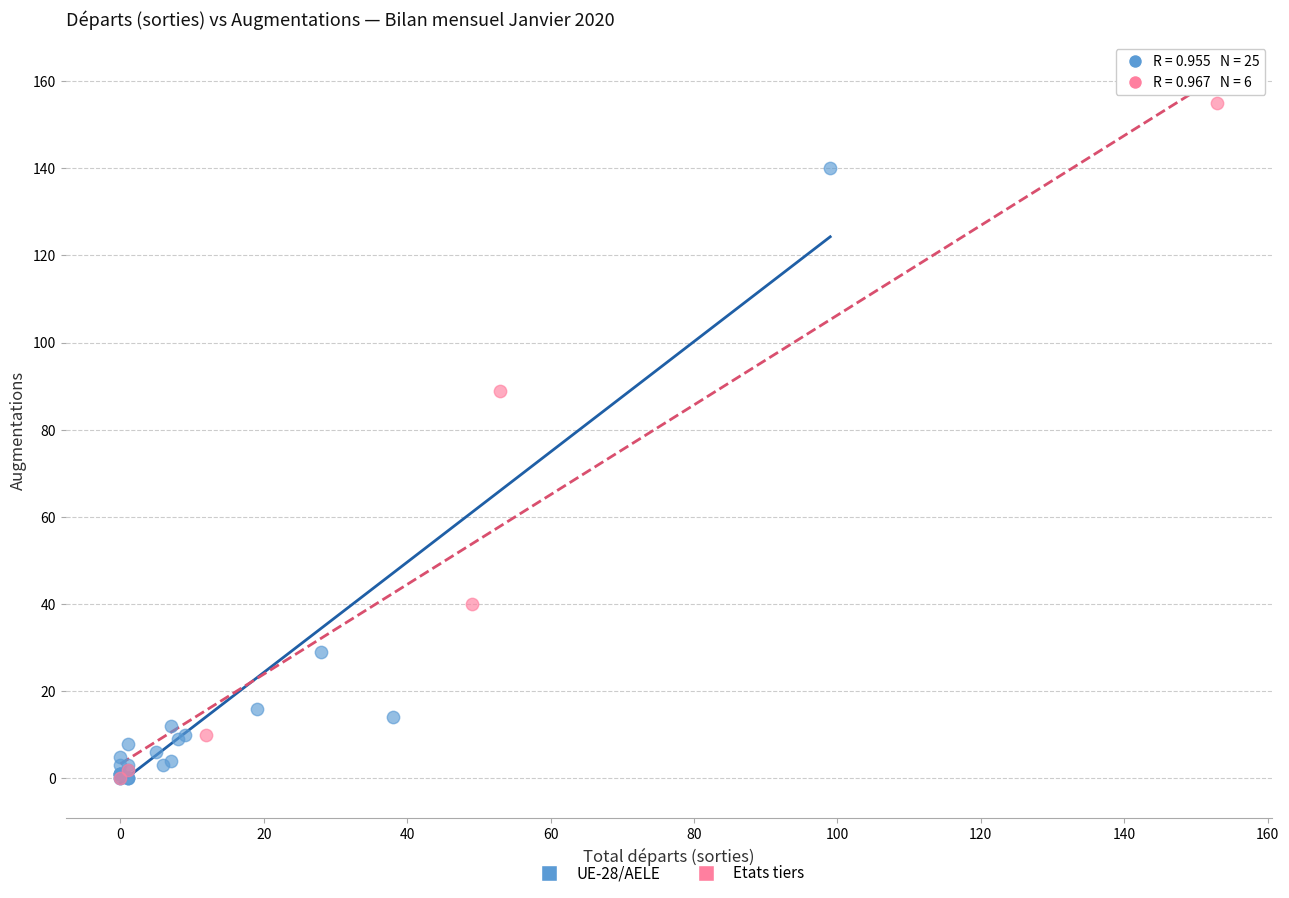

Which series has the widest spread of Y values?

Etats tiers